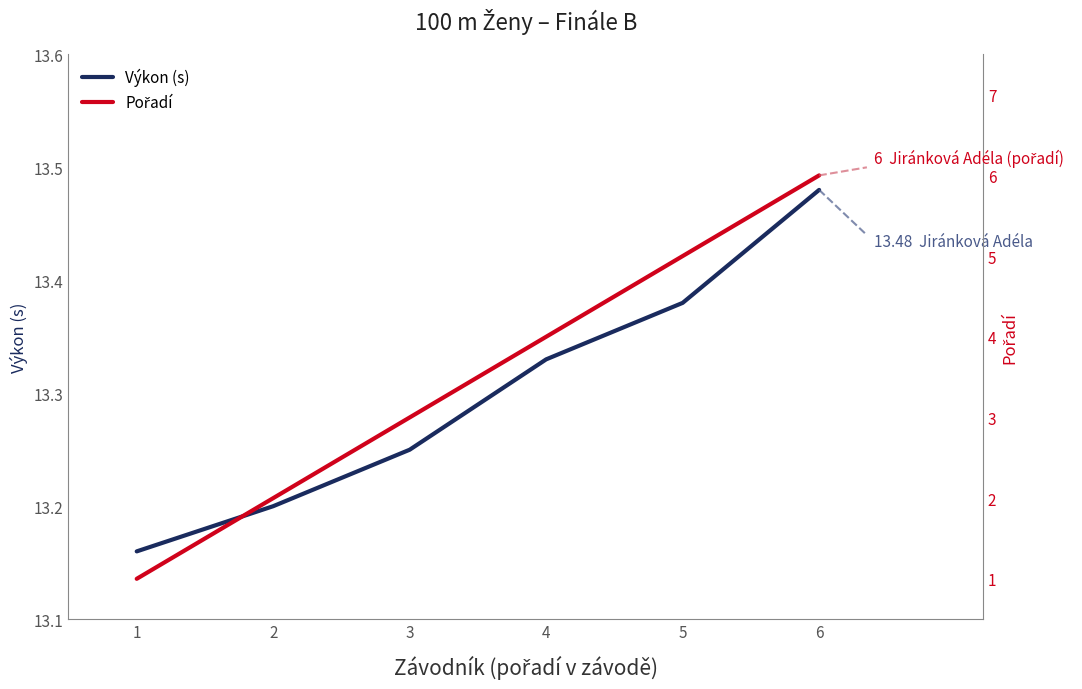

What are all the series names shown in the legend?

Výkon (s), Pořadí